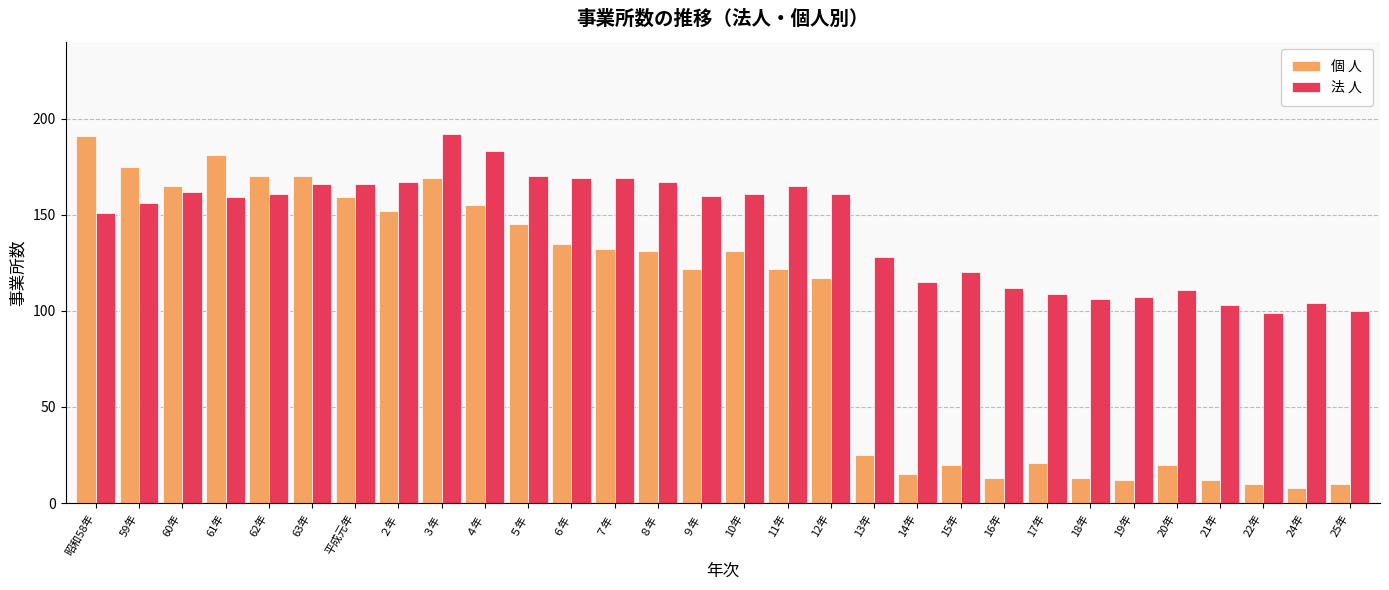

At which label does 個 人 reach its minimum?

24年